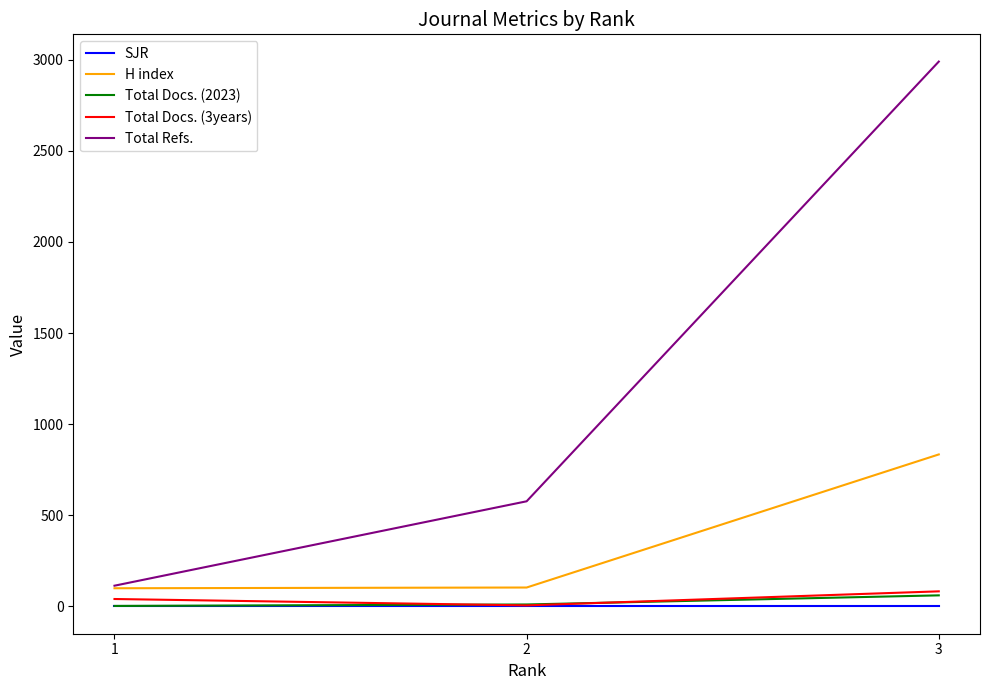

What is the greatest value displayed?

2989